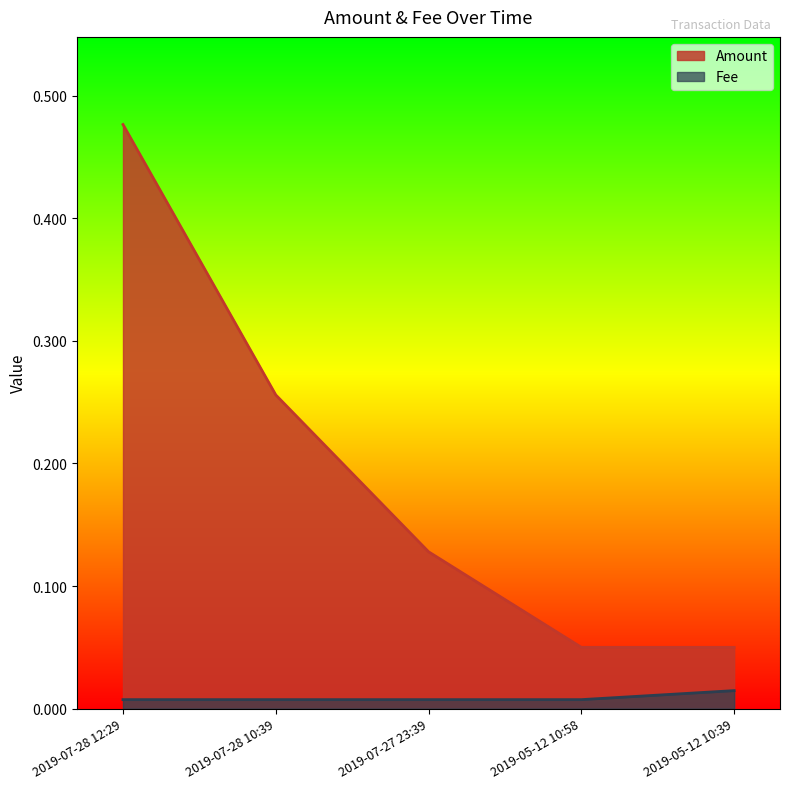

The value of Fee at 2019-07-28 10:39 is 0.0. True or false?

False